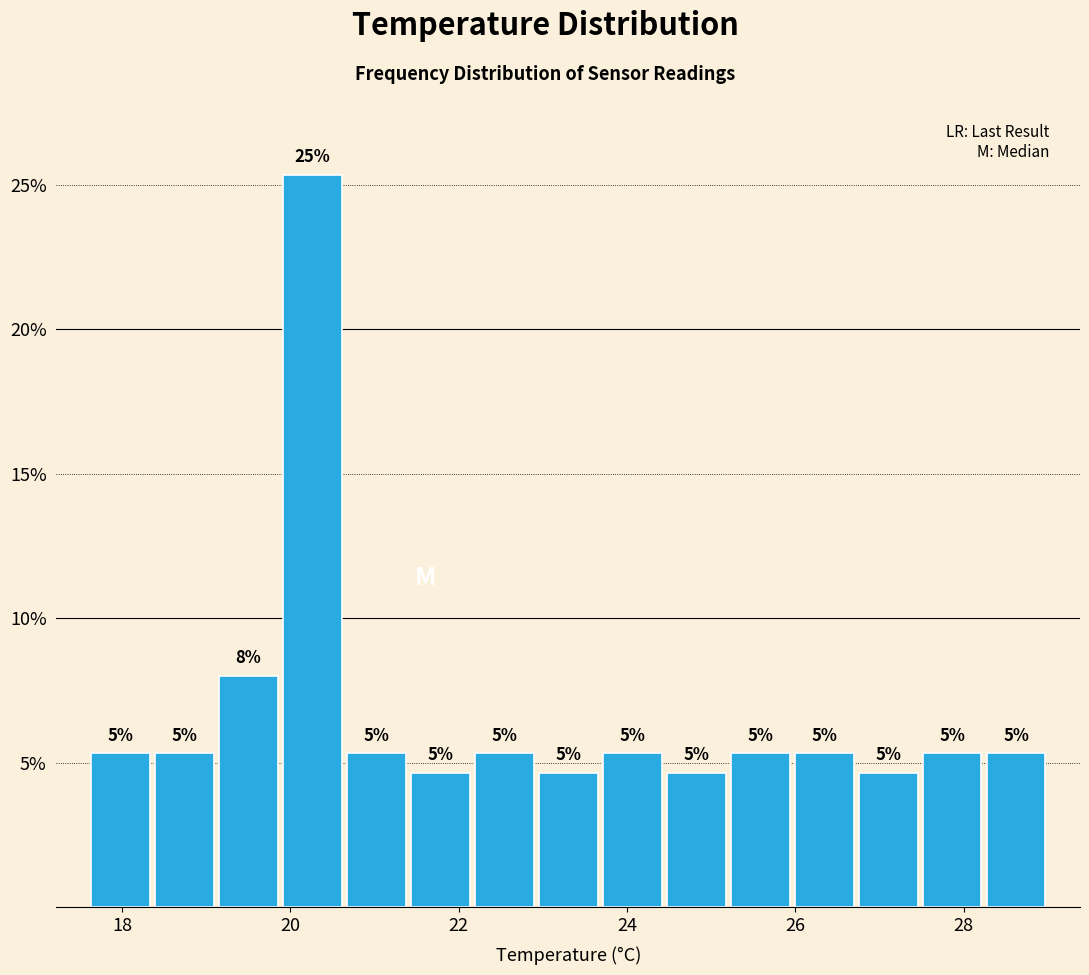

Read against the x-axis, roughly where is the centre of the tallest bar?

20.2